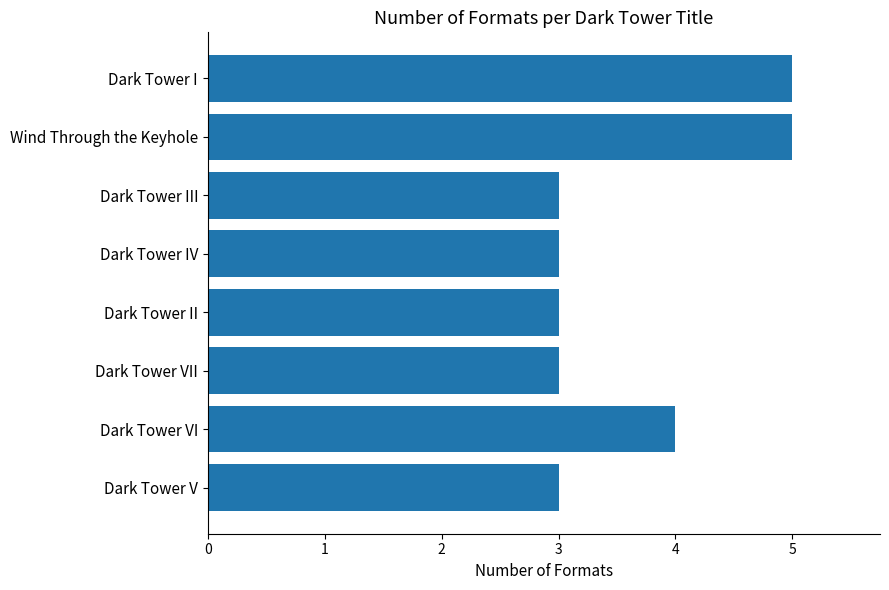

The value at Dark Tower VII is 3. True or false?

True